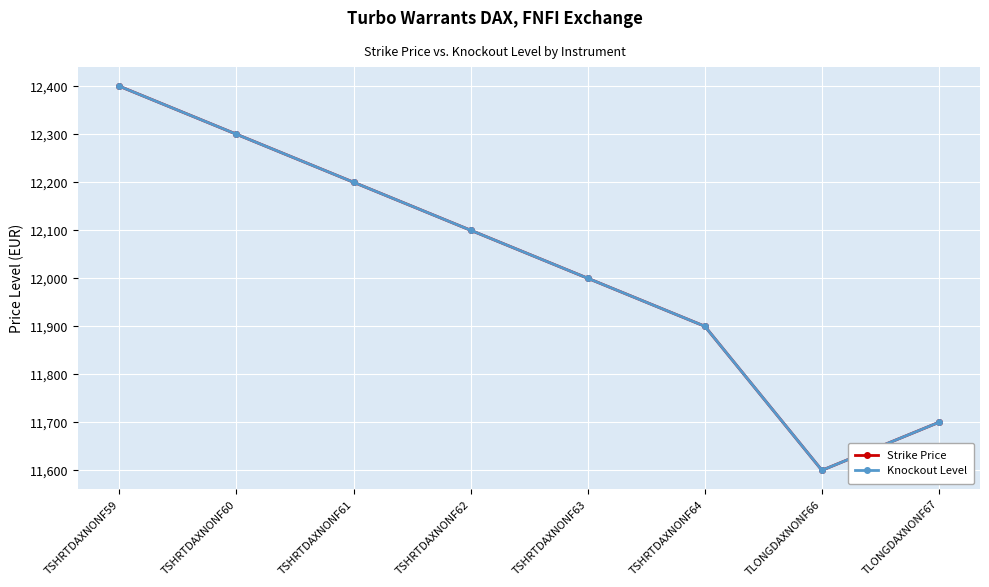

Is this an area chart (filled region under the line)?

No